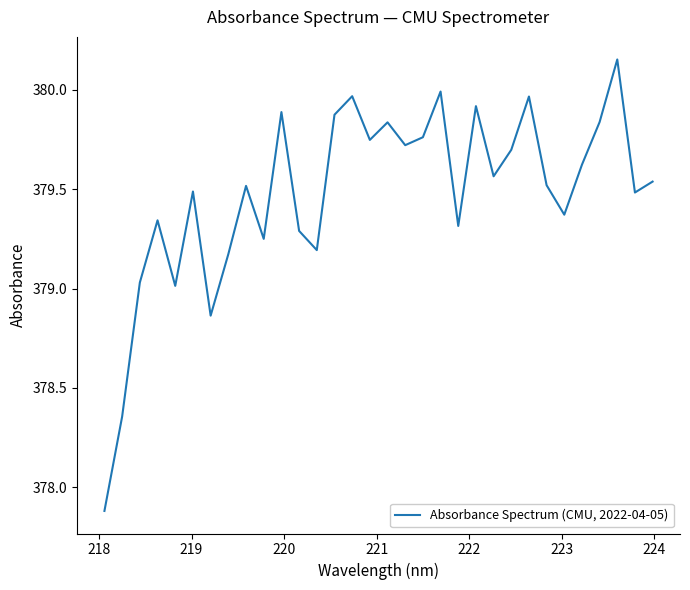

What is the difference between the maximum and minimum values?

2.3